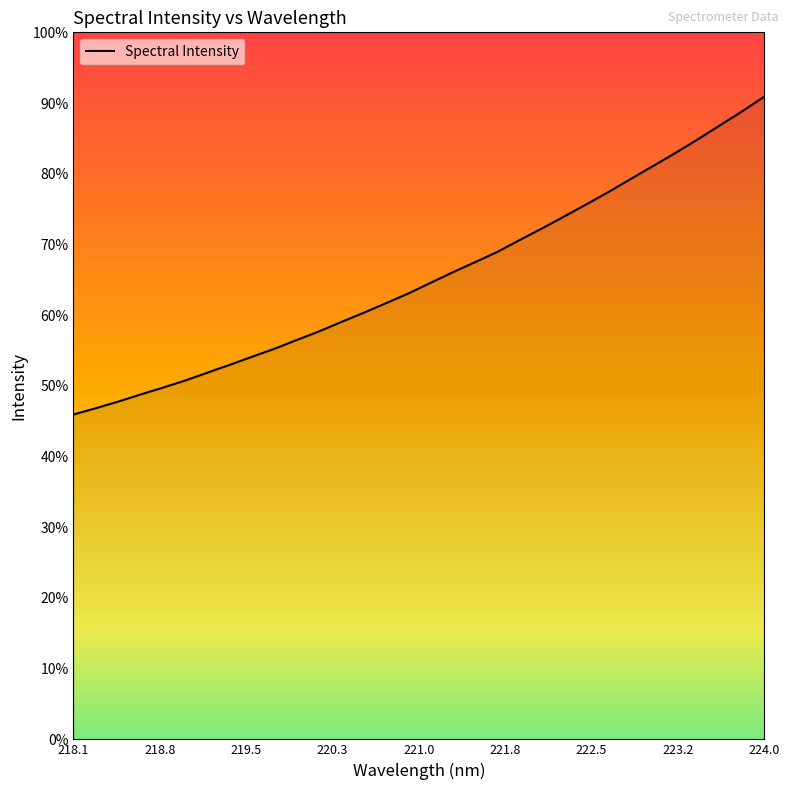

Does the chart have visible grid lines?

No